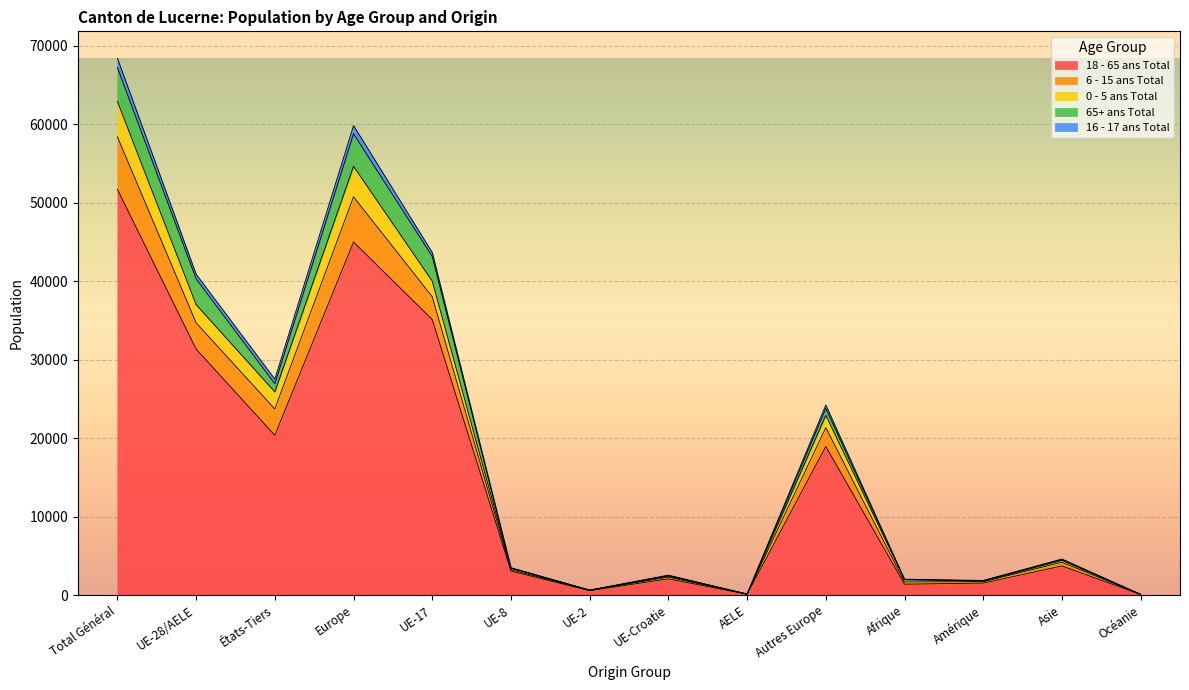

What is the value of the 16 - 17 ans Total point at the 2nd from the left?

40297